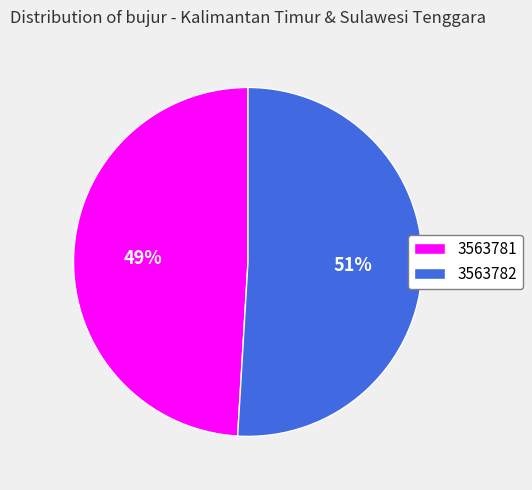

Is there a majority slice in this chart?

Yes